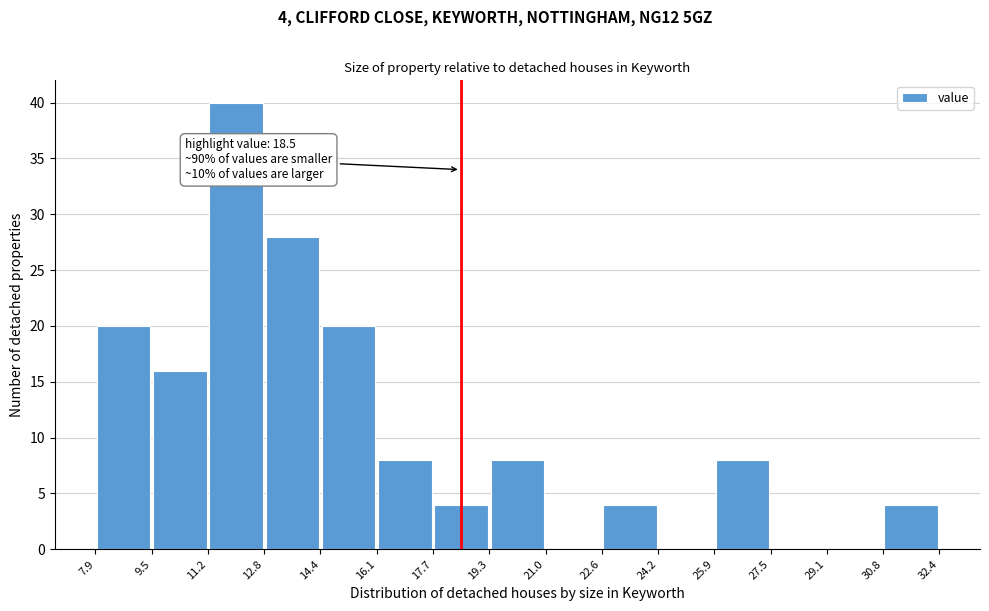

Which range on the x-axis has the tallest bar?

11.2 to 12.8